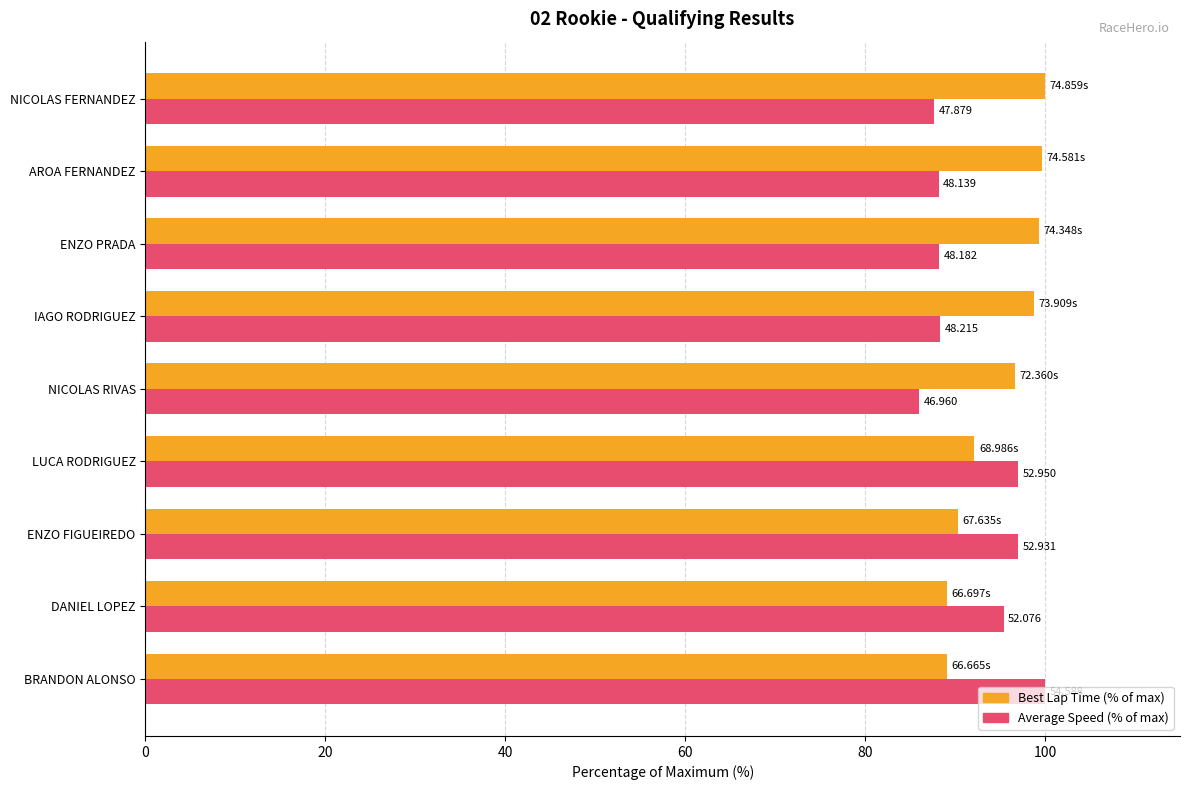

What are all the series names shown in the legend?

Best Lap Time (% of max), Average Speed (% of max)